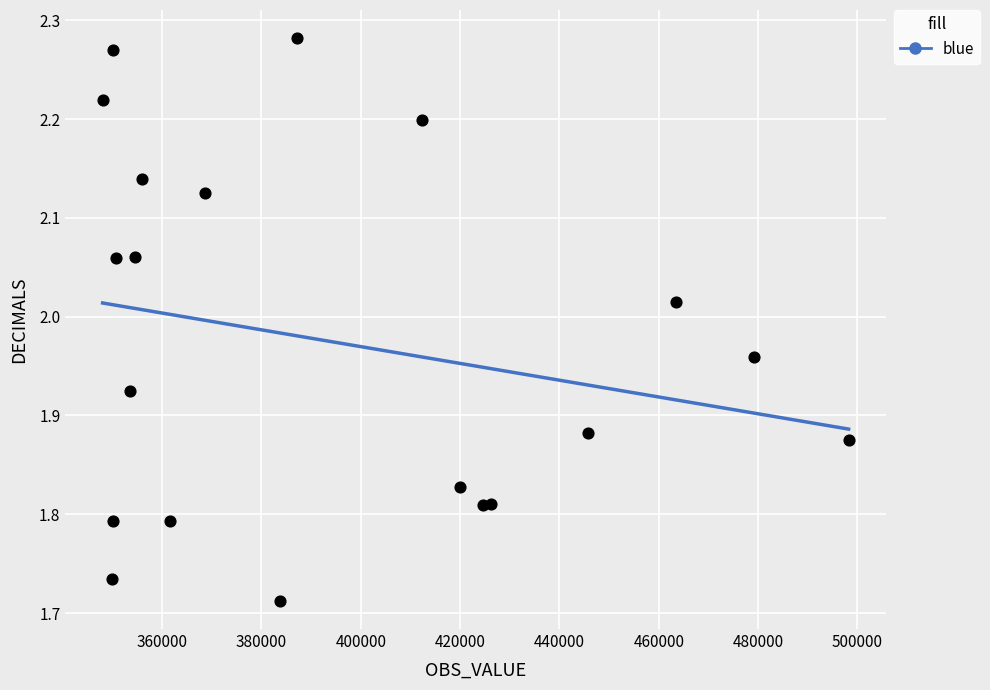

What is the range of X values (max minus min)?

150216.0